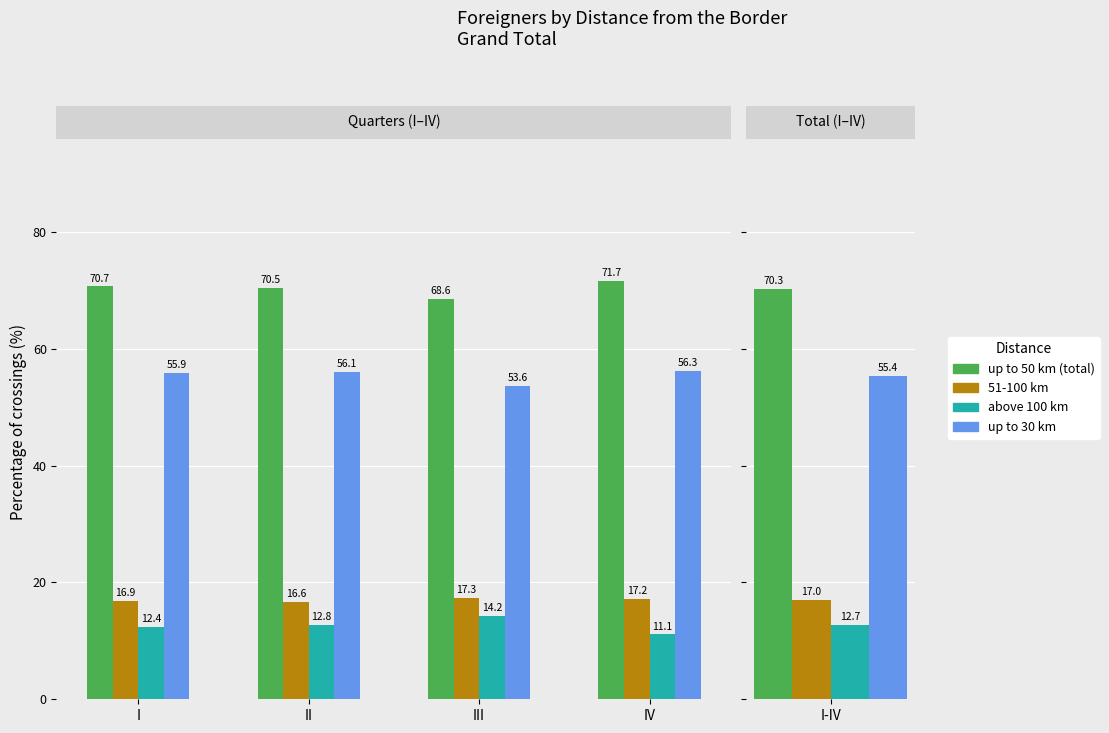

What is the minimum value shown in the chart?

11.1